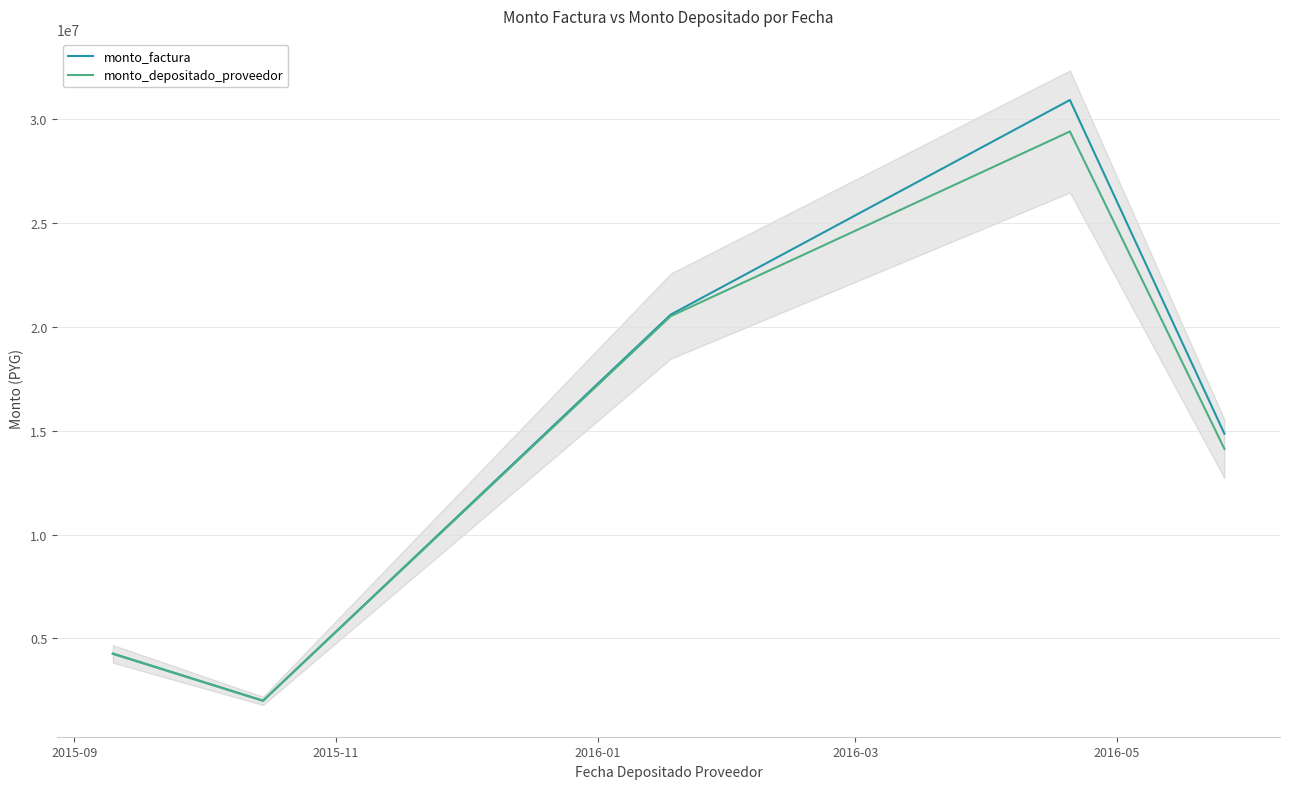

What is the lowest value of the monto_factura series?

2006400